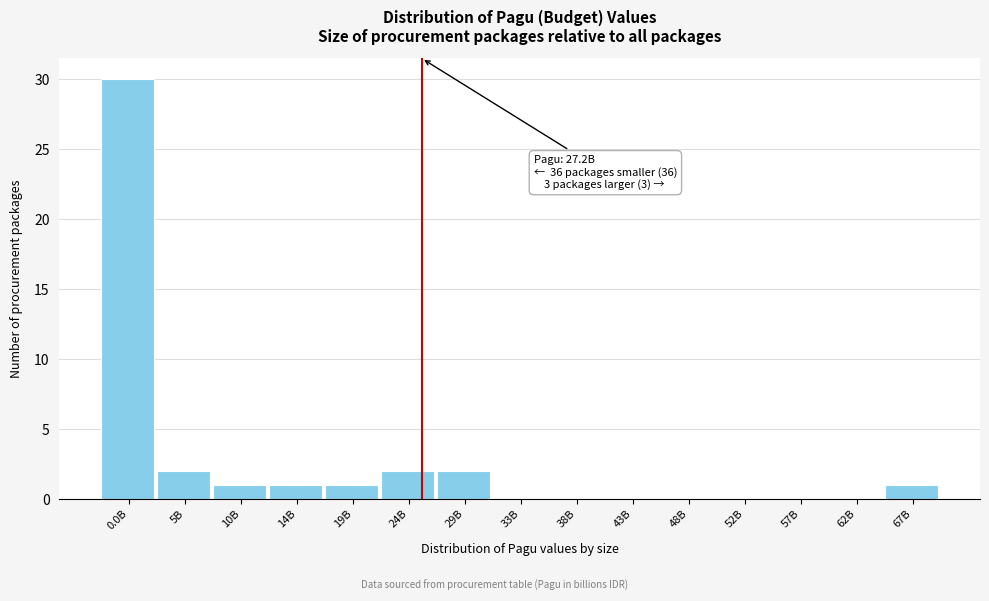

Reading right to left, list all the values displayed in this chart.

67B=1	62B=0	57B=0	52B=0	48B=0	43B=0	38B=0	33B=0	29B=2	24B=2	19B=1	14B=1	10B=1	5B=2	0.0B=30